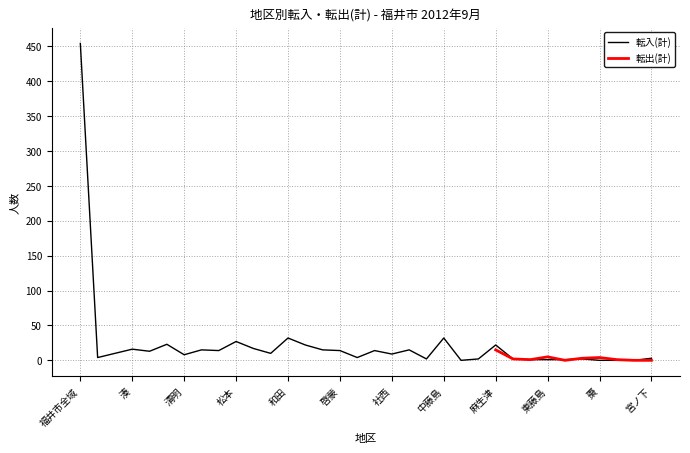

What is the difference between the maximum and minimum values?

454